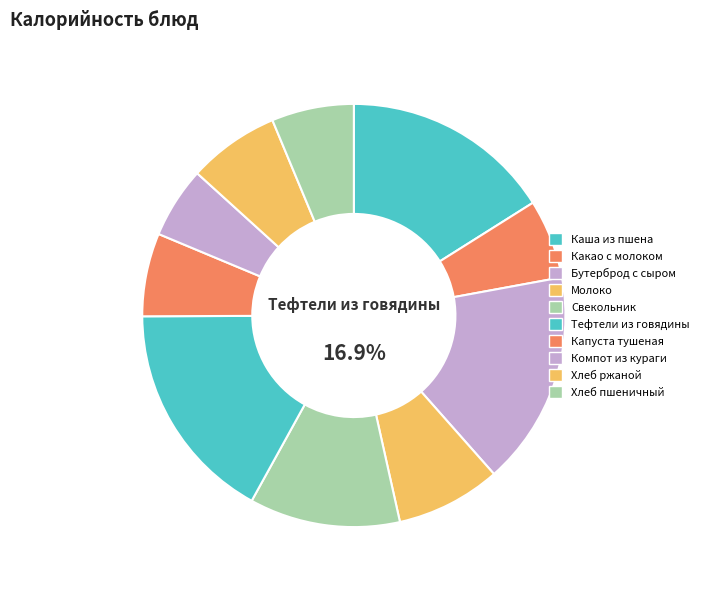

What percentage is the Тефтели из говядины slice, to the nearest percent?

17%